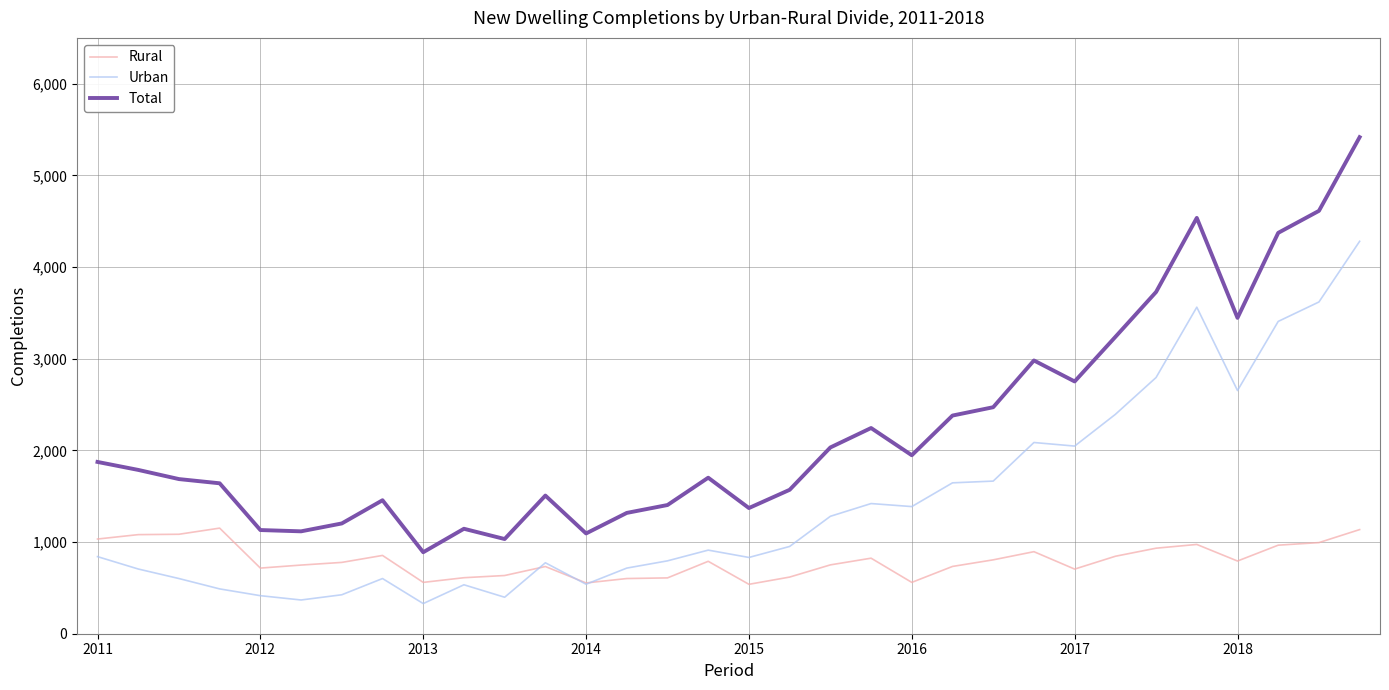

What is the lowest value of the Rural series?

539